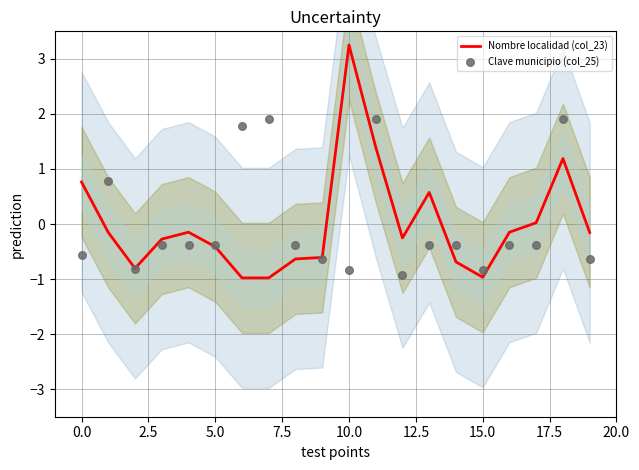

Which category has the highest value in the Nombre localidad (col_23) series?

10.0